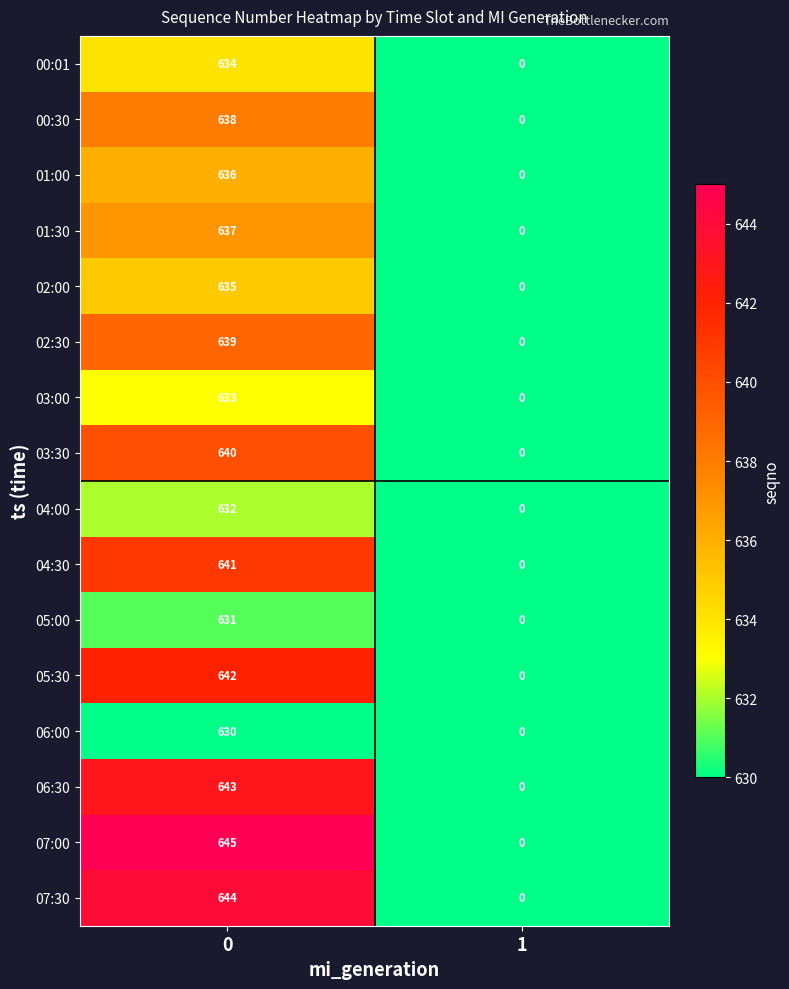

True or false: 04:30 has a value of 641 at 0.

True